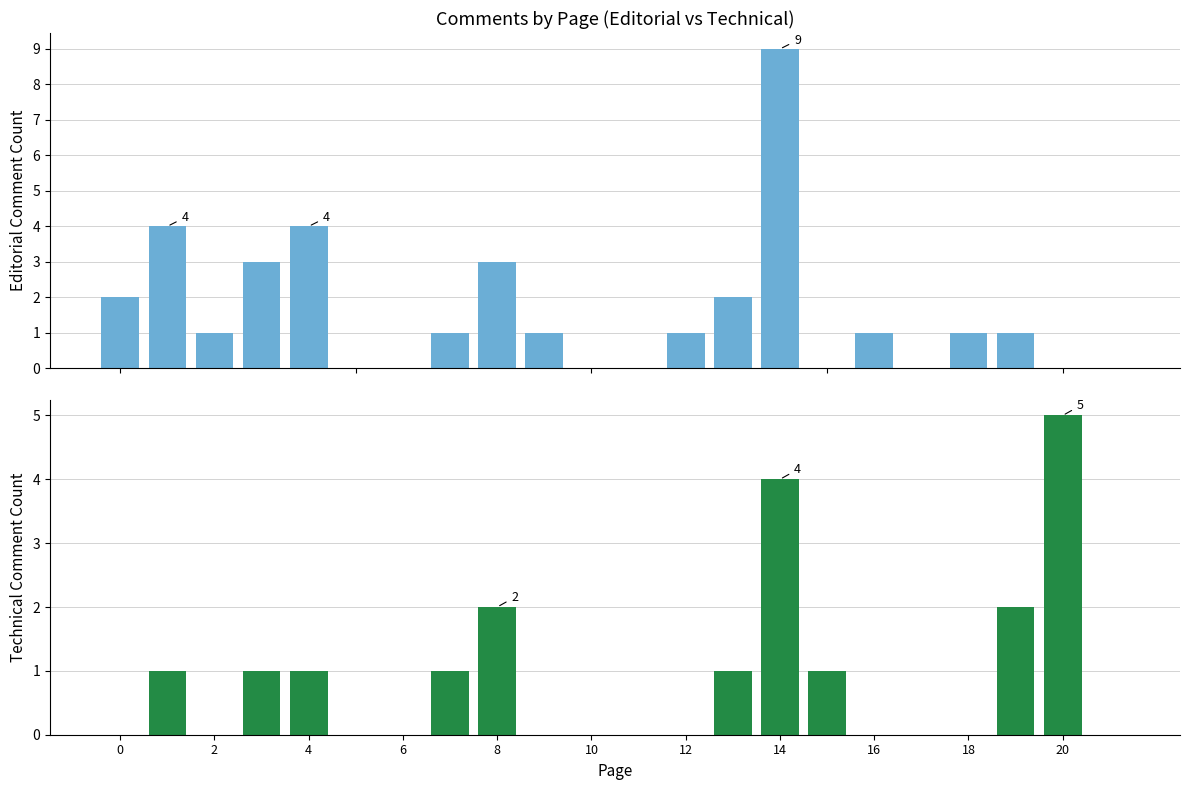

The Editorial series shows 2 at 19. True or false?

False